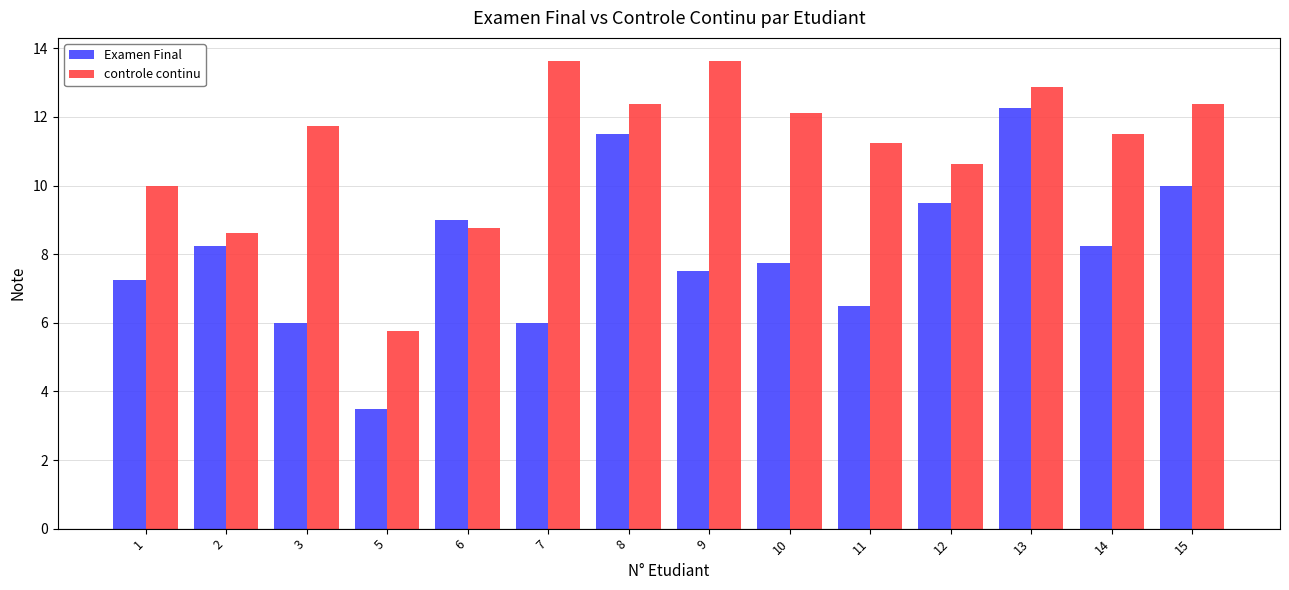

How many categories are shown in the chart?

14